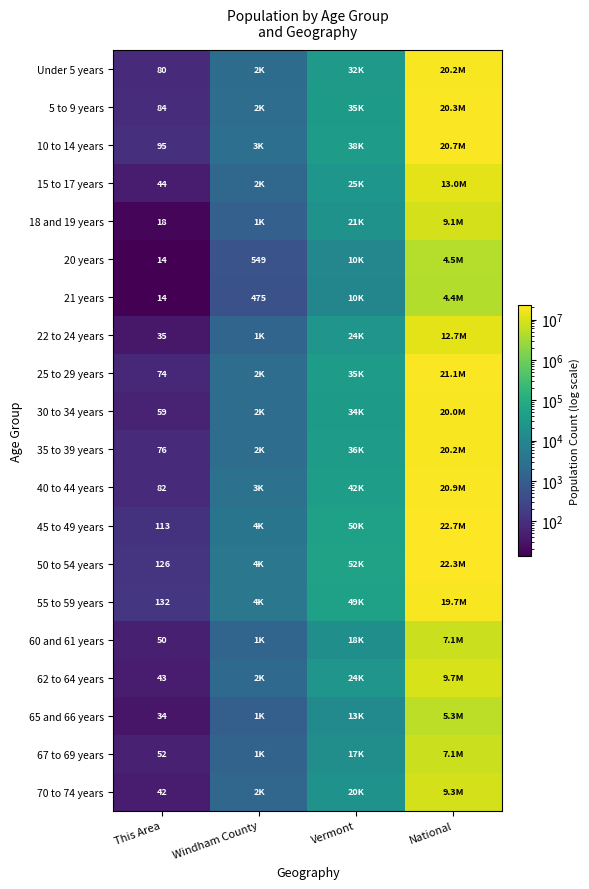

Is it true that 21 years equals 475 at Windham County?

True